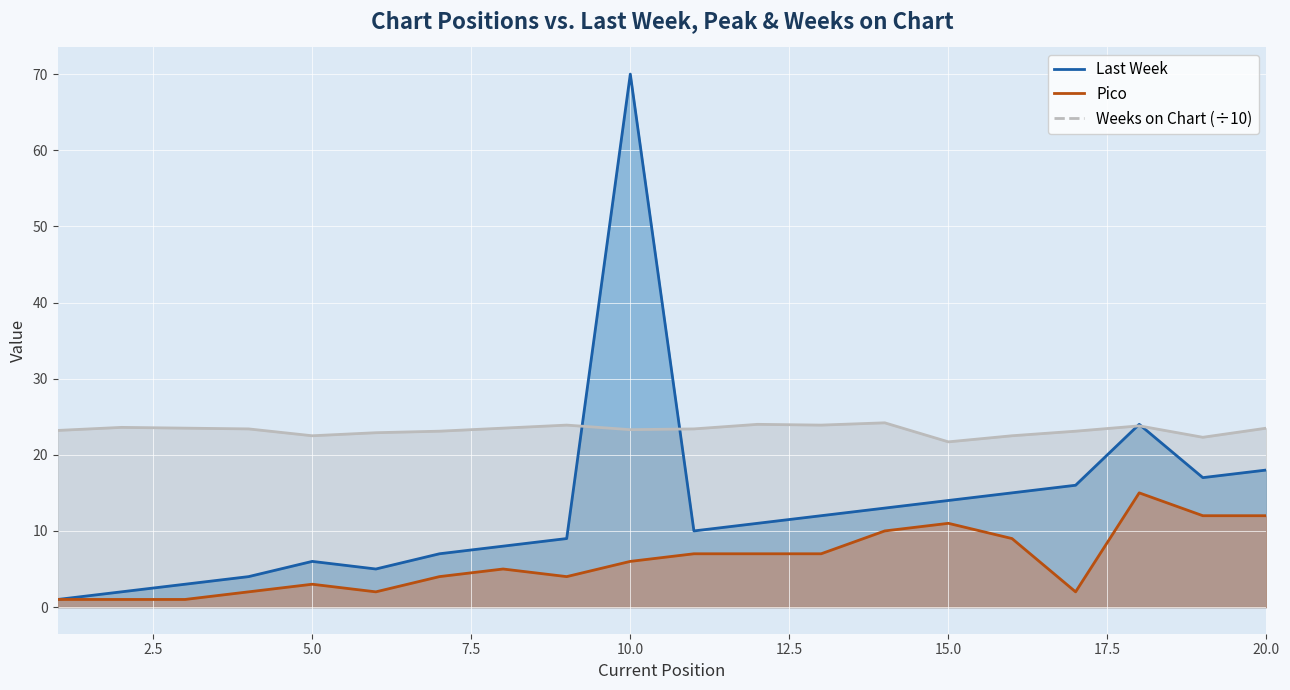

Reading left to right, extract all data points from this chart.

Last Week: 1.0	2.0	3.0	4.0	6.0	5.0	7.0	8.0	9.0	70.0	10.0	11.0	12.0	13.0	14.0	15.0	16.0	24.0	17.0	18.0
Pico: 1.0	1.0	1.0	2.0	3.0	2.0	4.0	5.0	4.0	6.0	7.0	7.0	7.0	10.0	11.0	9.0	2.0	15.0	12.0	12.0
Weeks on Chart: 23.2	23.6	23.5	23.4	22.5	22.9	23.1	23.5	23.9	23.3	23.4	24.0	23.9	24.2	21.7	22.5	23.1	23.8	22.3	23.5